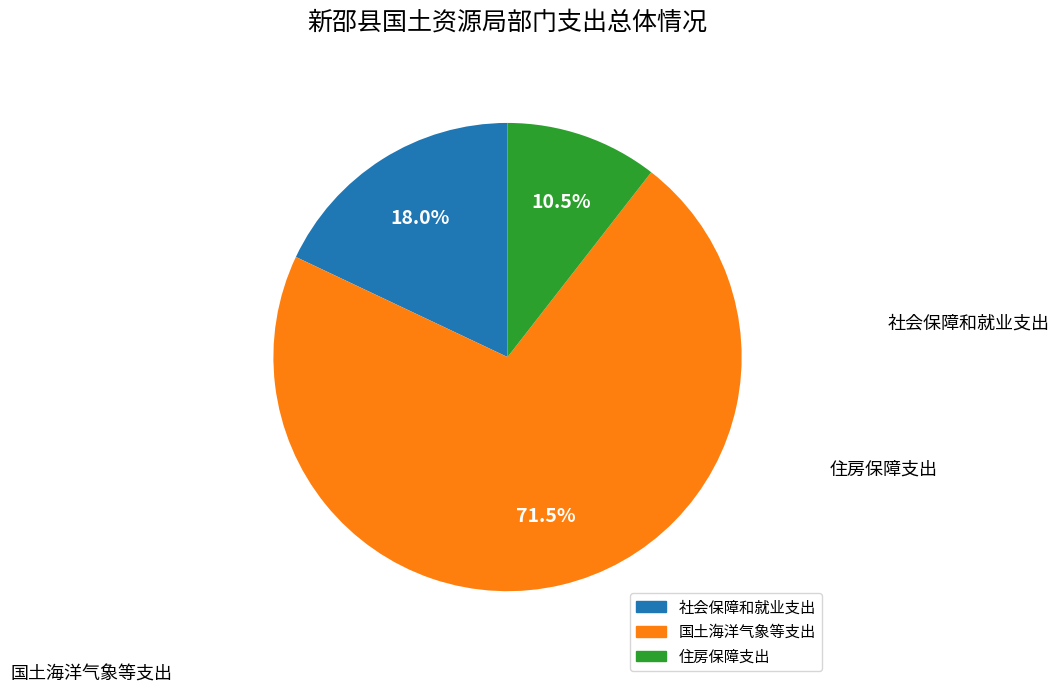

What portion of the pie excludes 住房保障支出?

89.5%